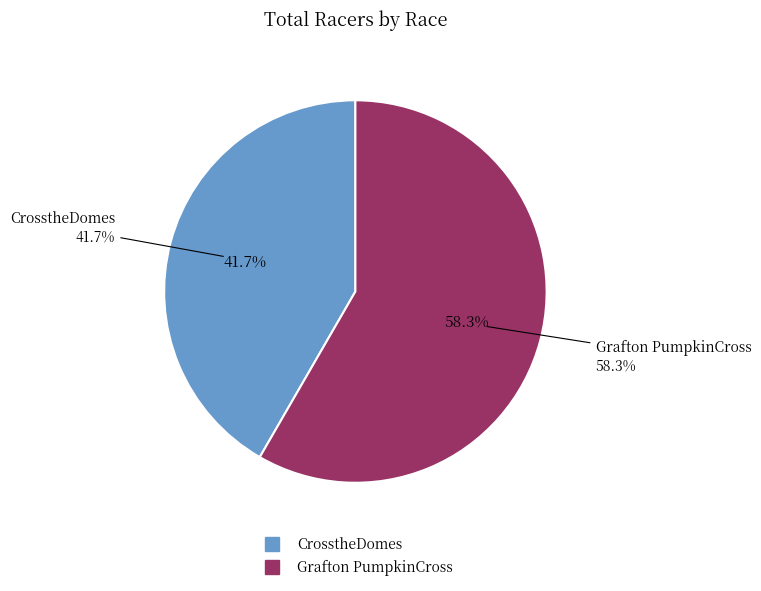

To the nearest percent, what is the difference between the largest and smallest slice percentages?

17%